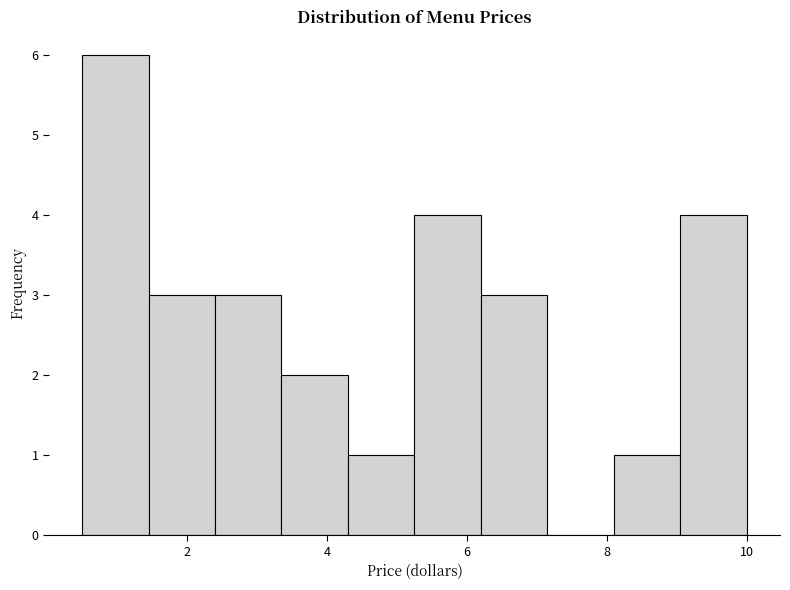

What is the height of the bar covering 0.50 to 1.45 on the x-axis? Neither the bar edges nor the heights are printed on the chart, so give them approximately, as read against the axes.

6